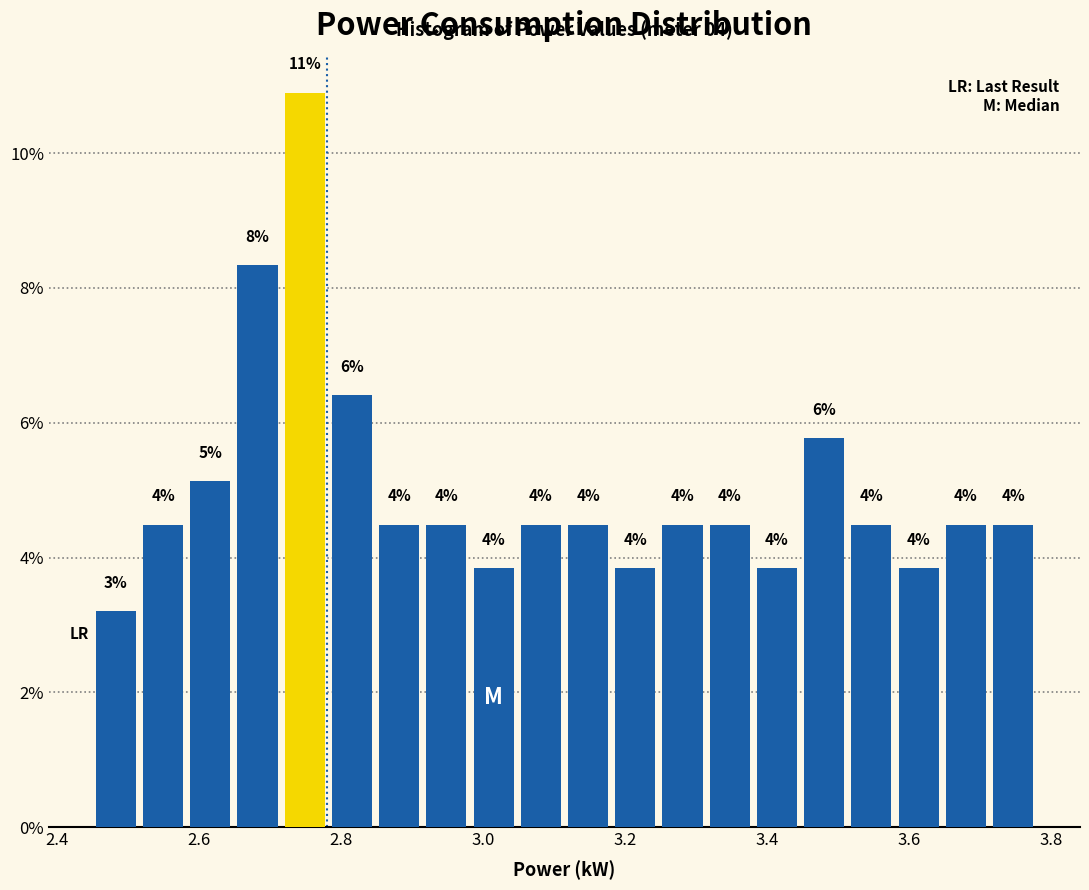

Read against the x-axis, roughly where is the centre of the tallest bar?

2.74